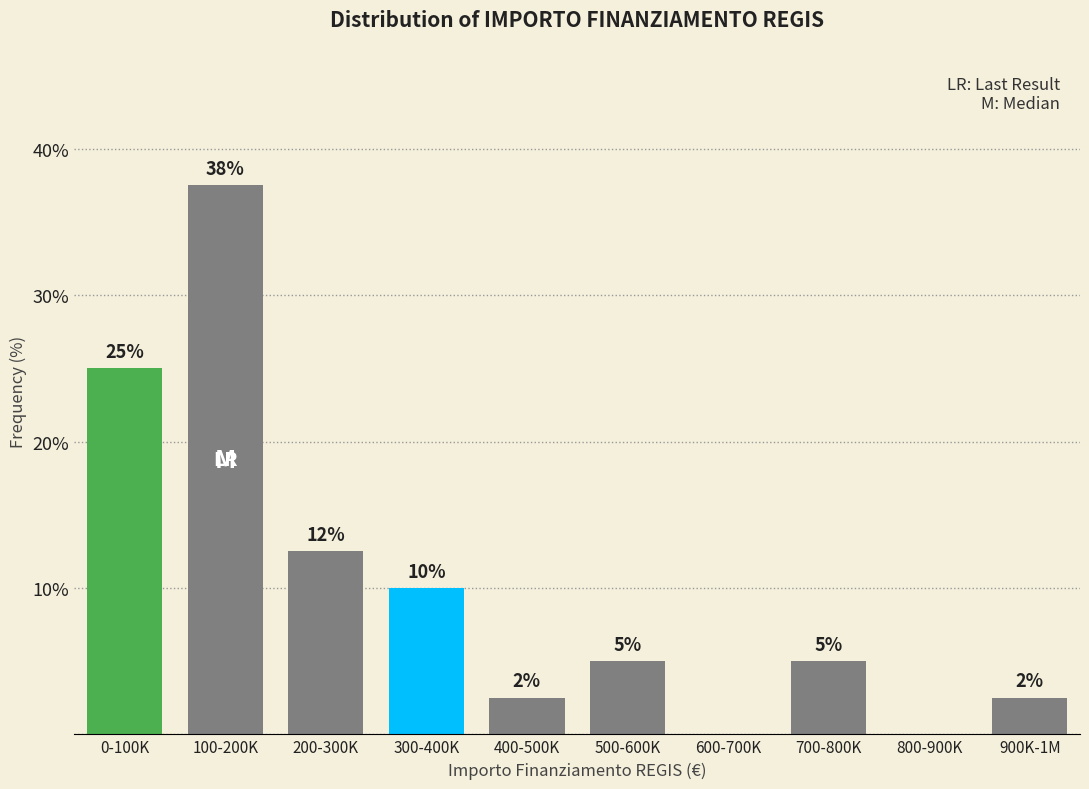

What is the ratio of the value at 300-400K to the value at 200-300K?

0.8